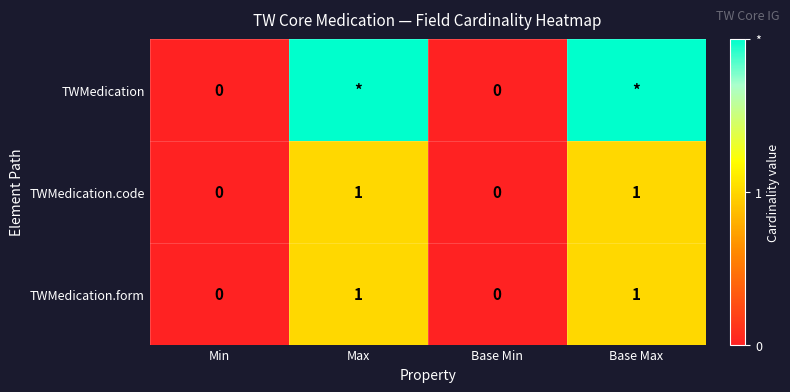

How many TWMedication.form values are between 0 and 1?

4